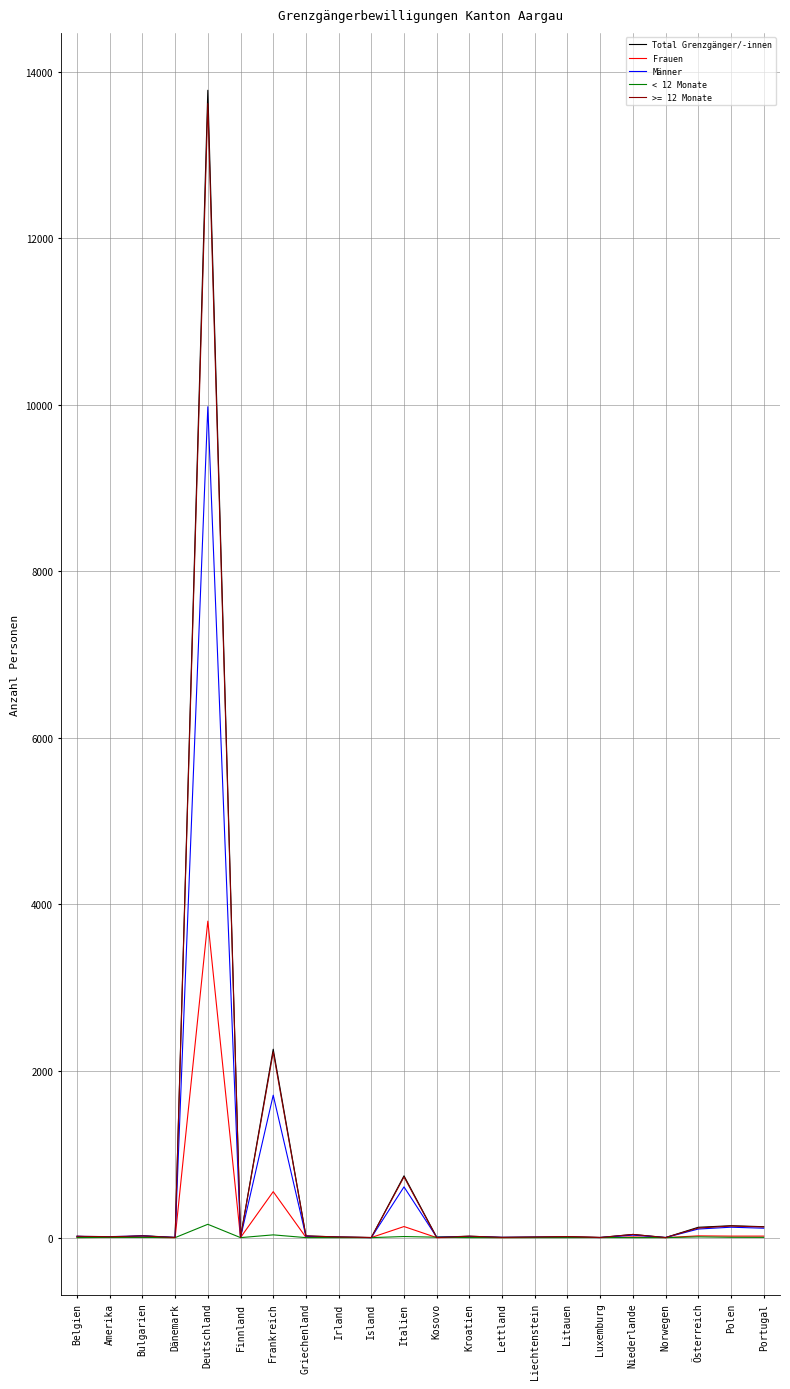

Is this an area chart (filled region under the line)?

No